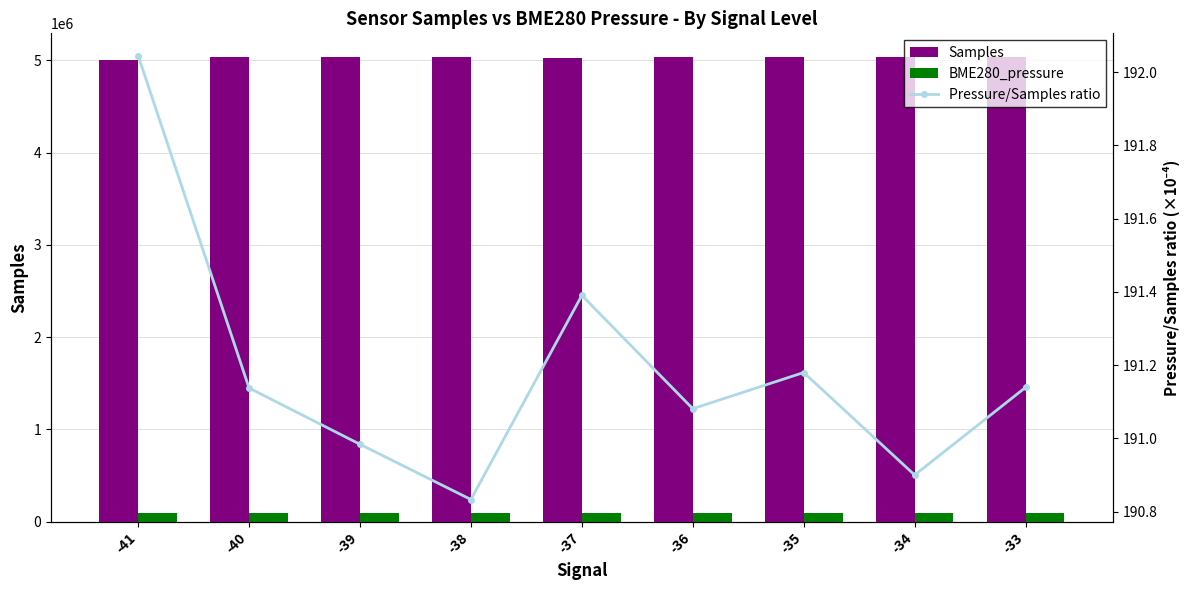

How many data points in BME280_pressure are above 96179?

5